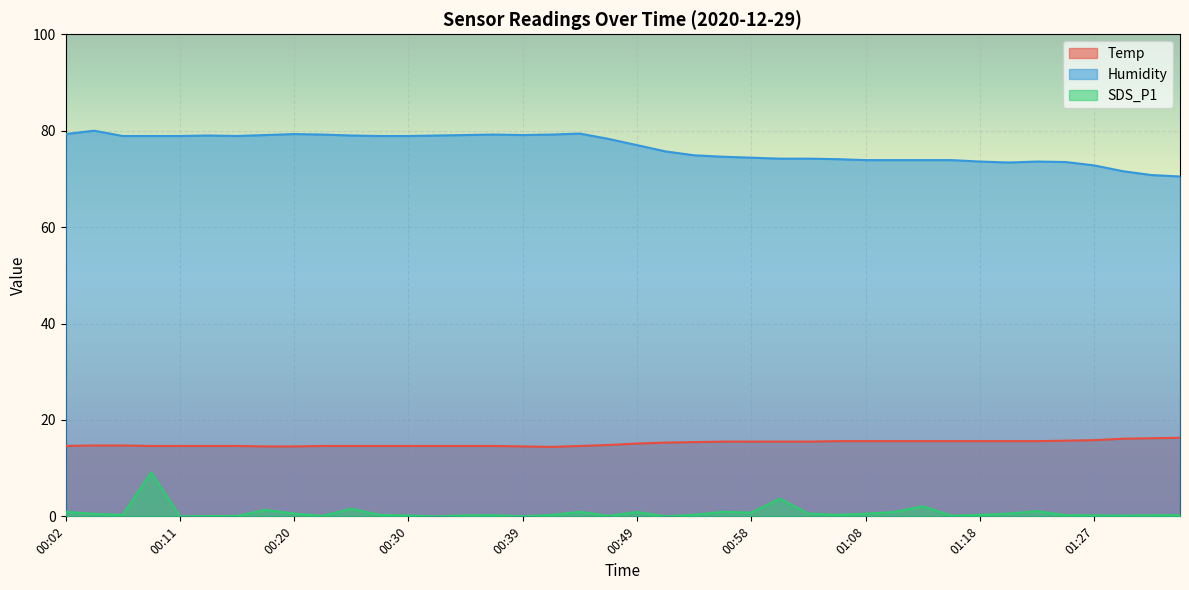

True or false: Humidity and Temp cross at least once.

False